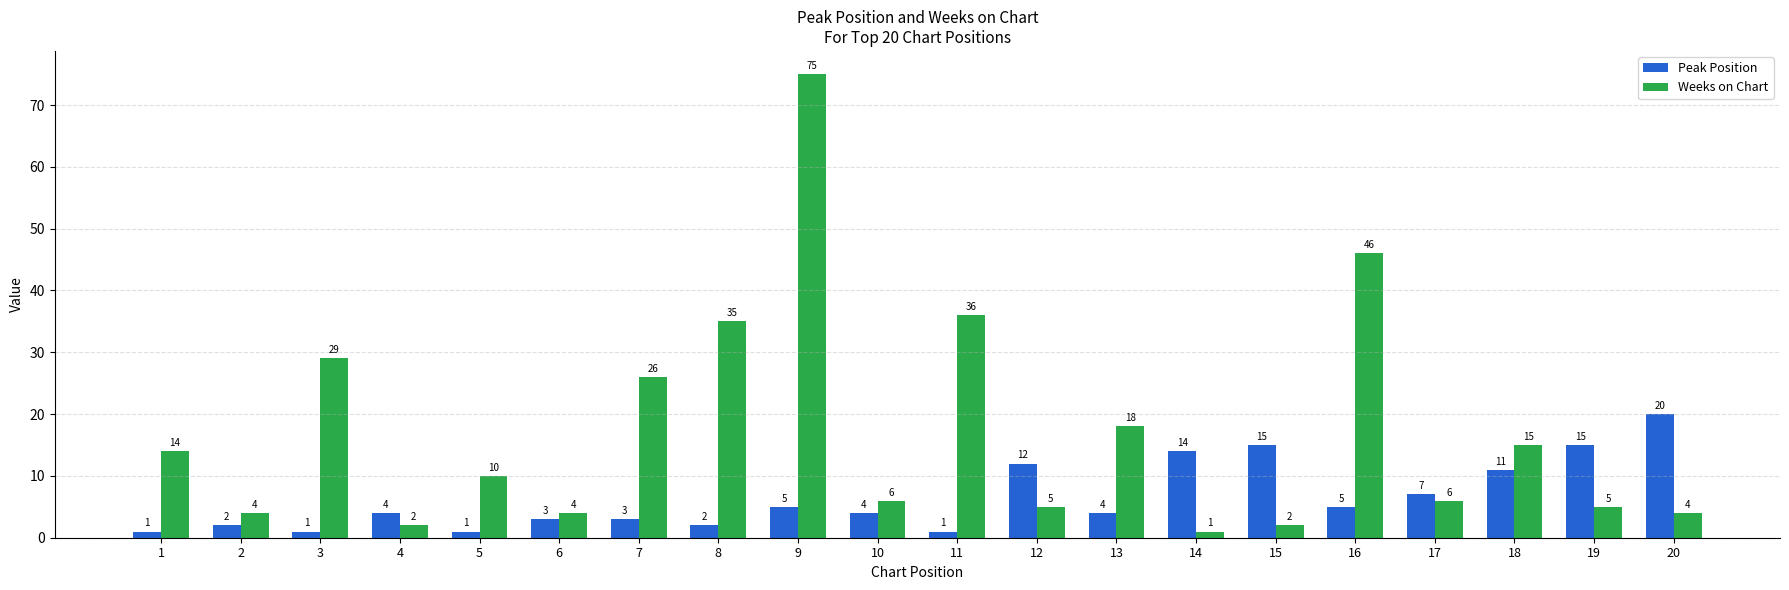

What is the highest value of the Weeks on Chart series?

75